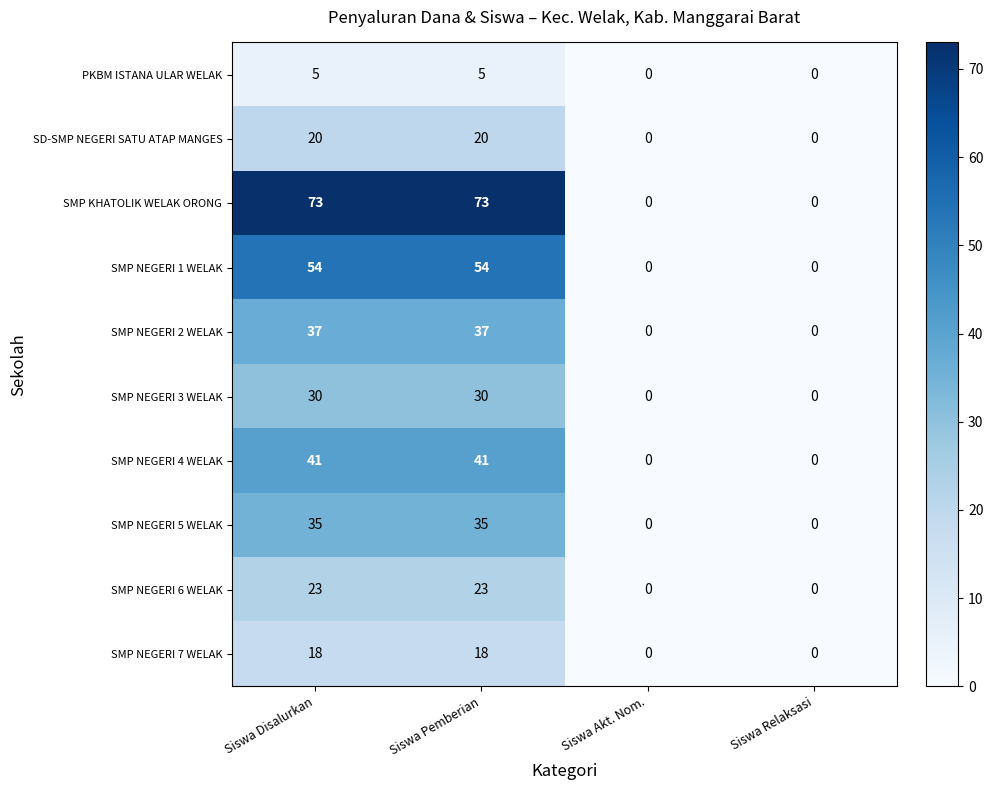

Which series changed the most between Siswa Disalurkan and Siswa Relaksasi?

SMP KHATOLIK WELAK ORONG